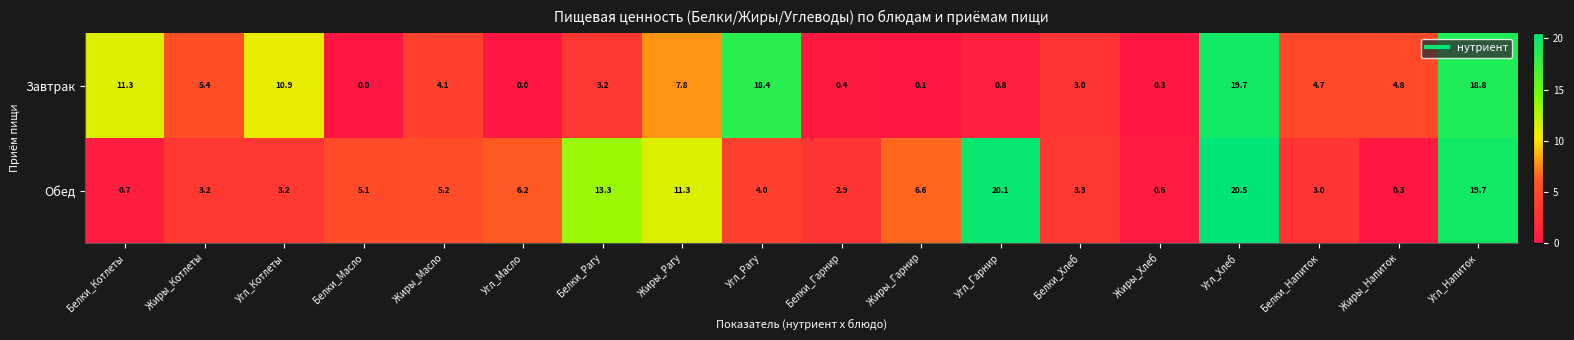

What is the average value of the Обед series?

7.2